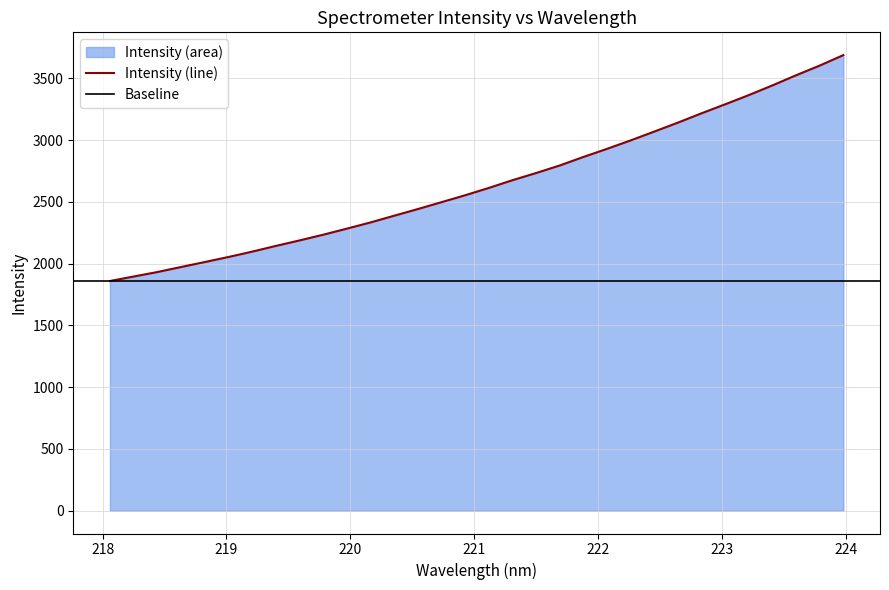

How many categories are shown in the chart?

32